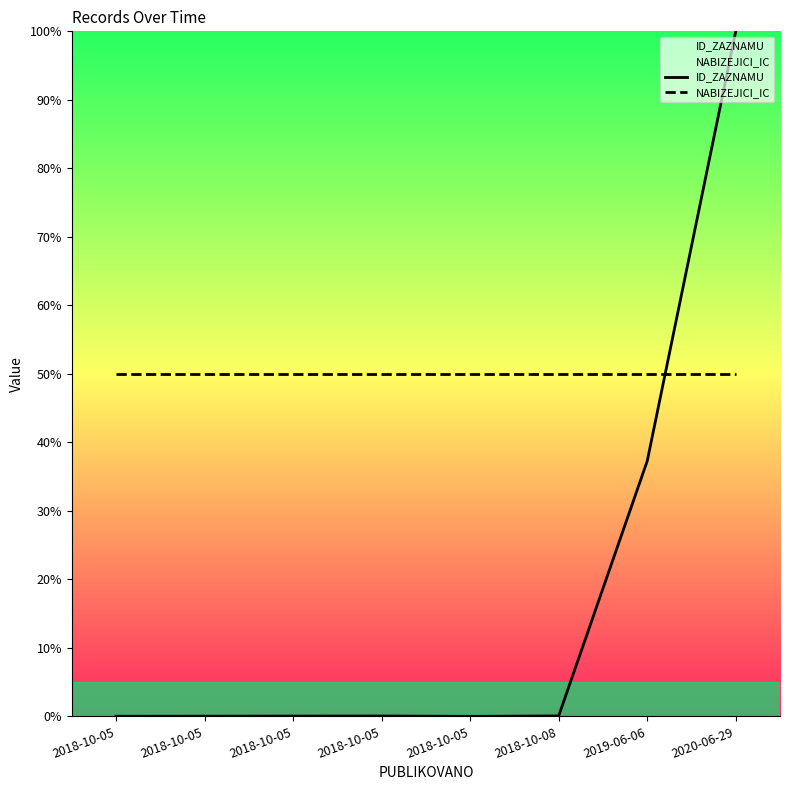

Does the chart display data point markers on the line(s)?

No